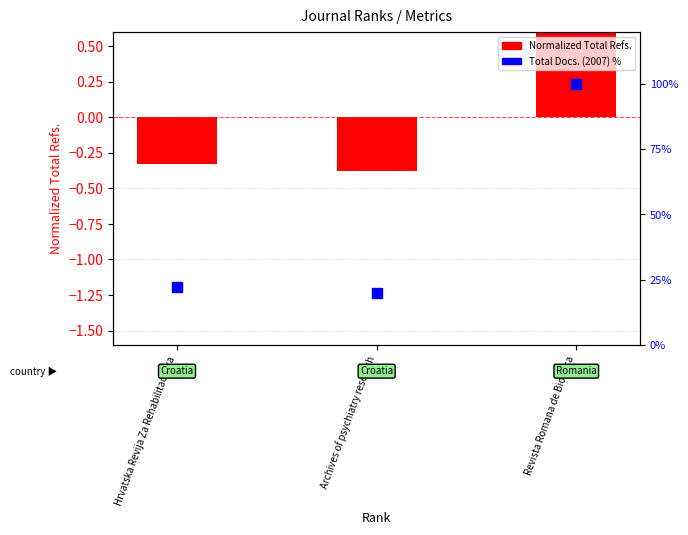

At which category is the sum across all series the highest?

Revista Romana de Bioetica